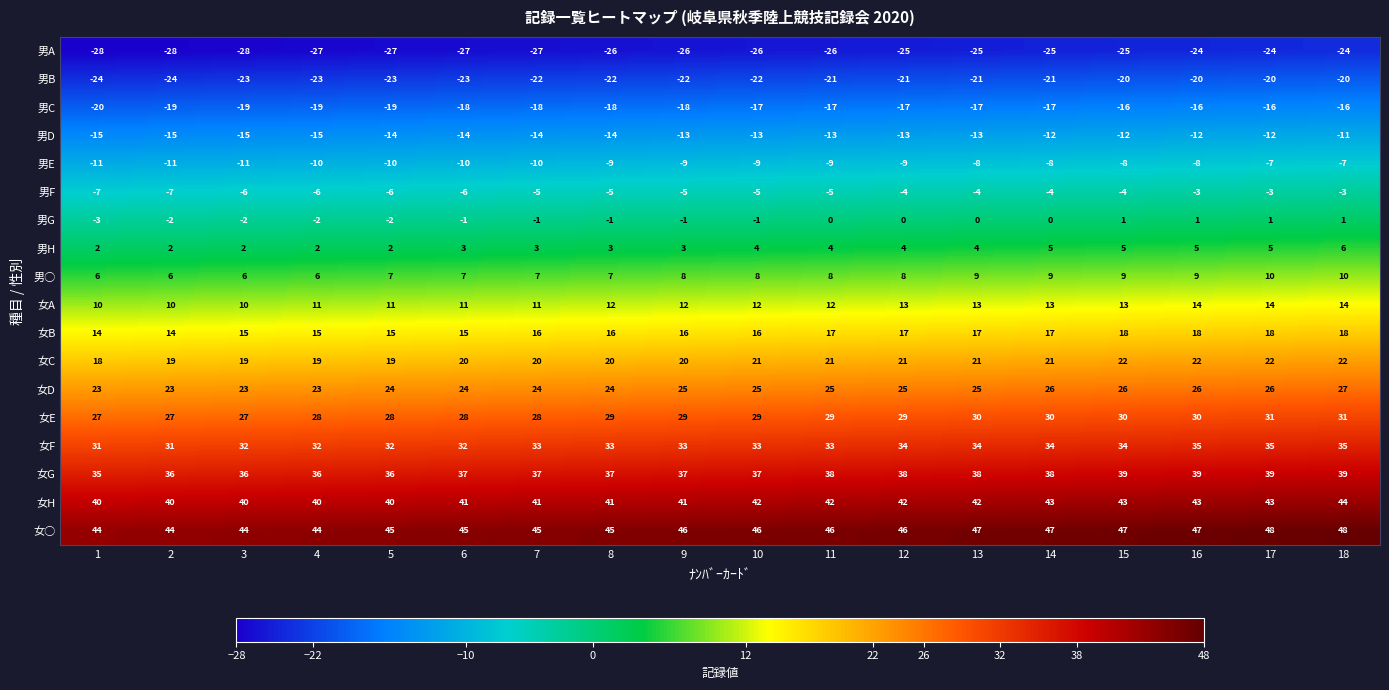

What is the smallest value displayed?

-28